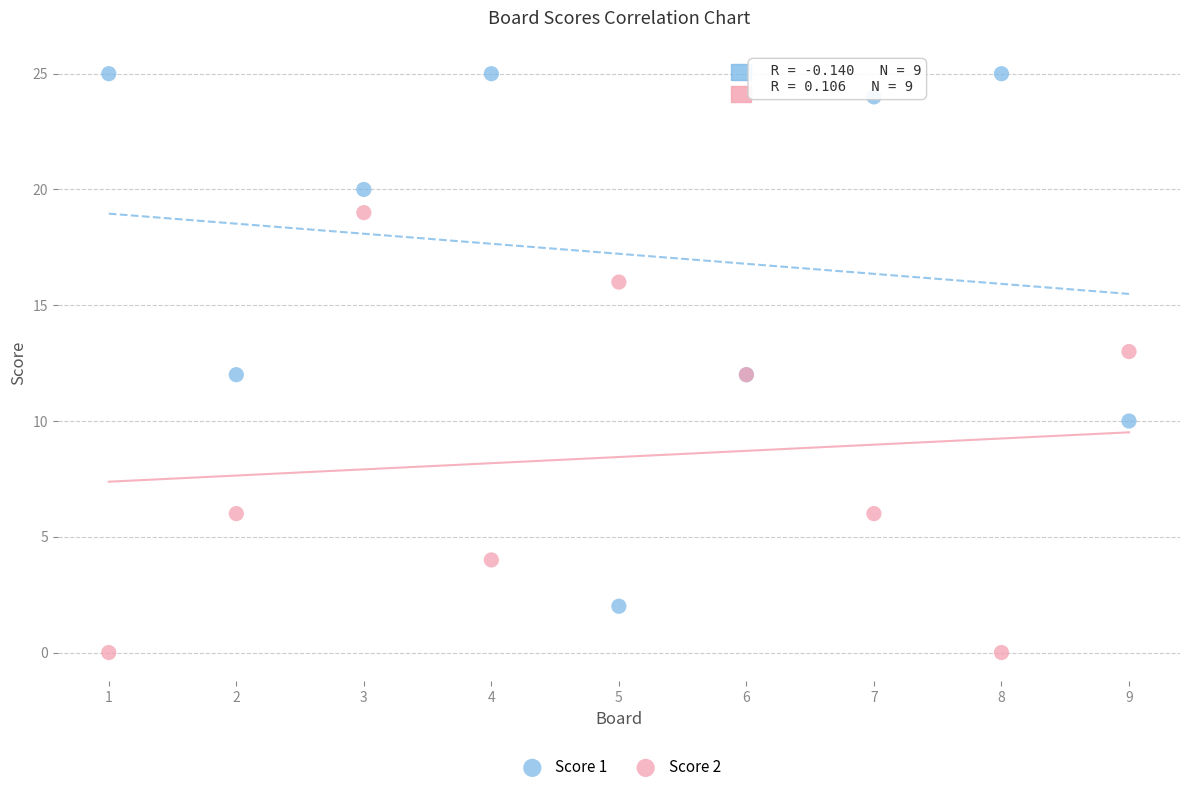

Which series contains the highest Y value?

Score 1